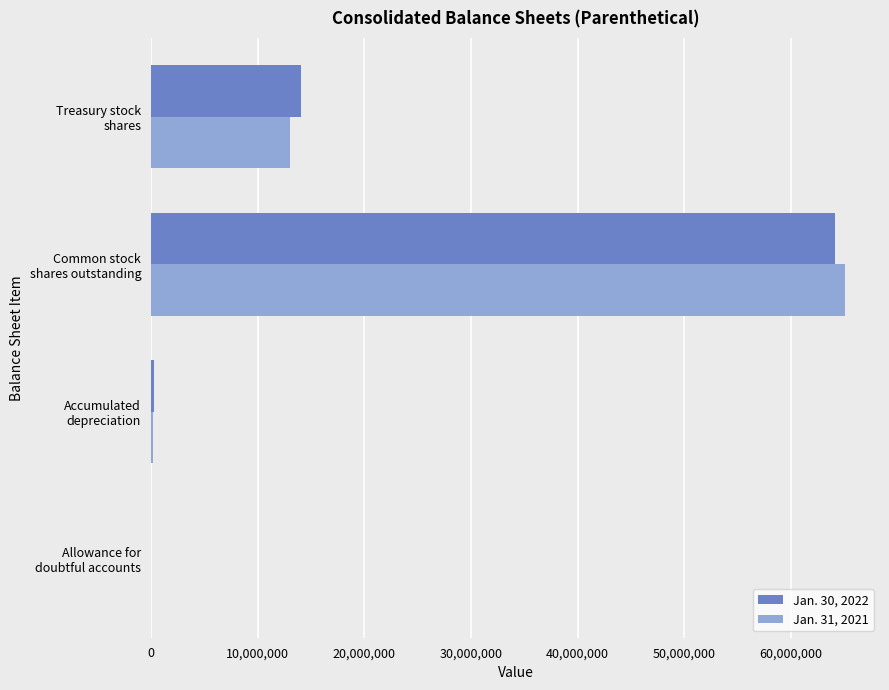

What are all the series names shown in the legend?

Jan. 30, 2022, Jan. 31, 2021